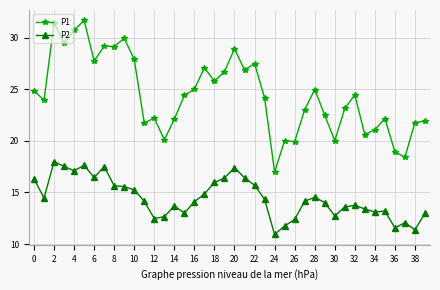

Which series has the widest spread of values?

P1